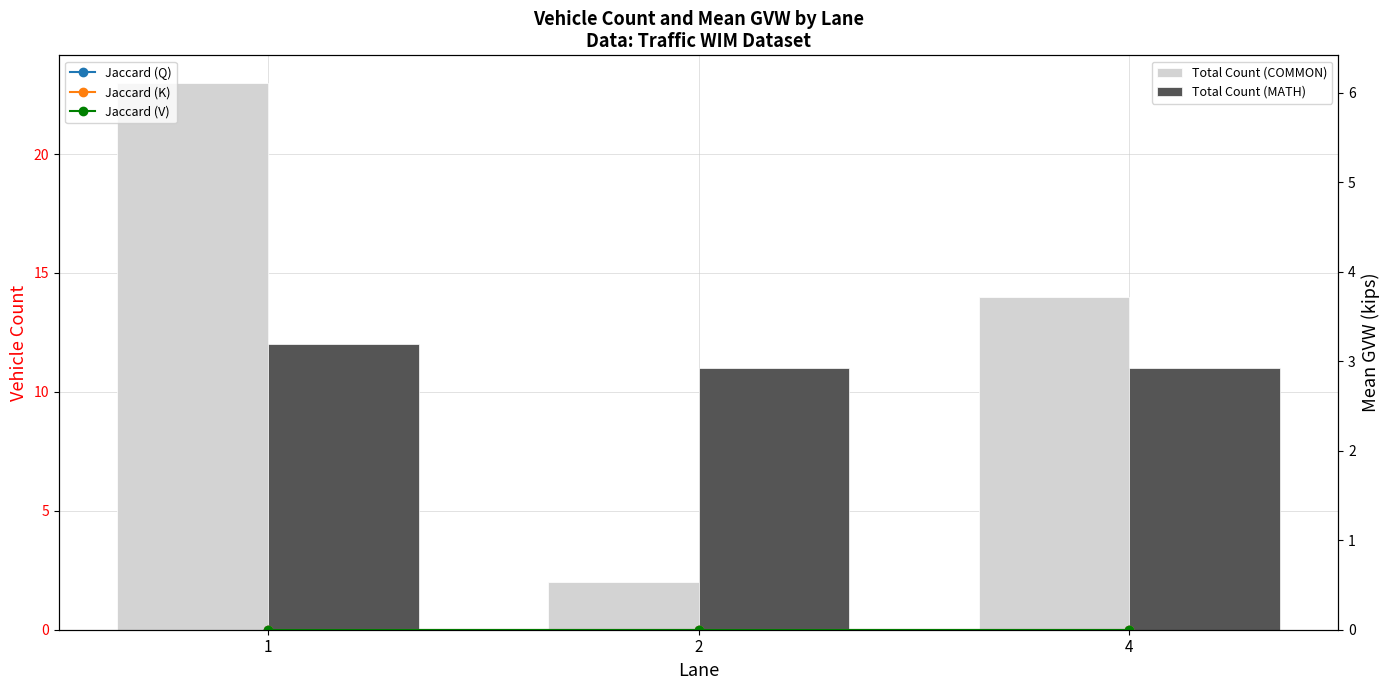

Is the value of Jaccard (K) at 4 greater than the value of Jaccard (Q) at 1?

No